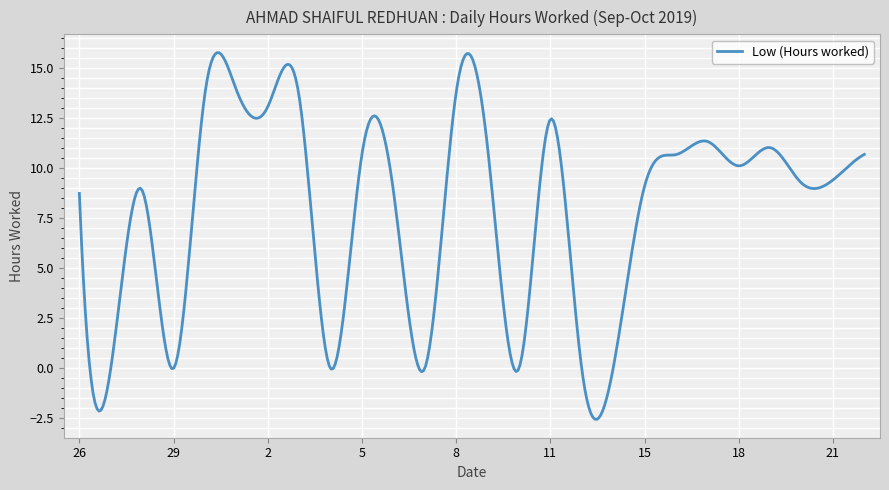

Is this an area chart (filled region under the line)?

No